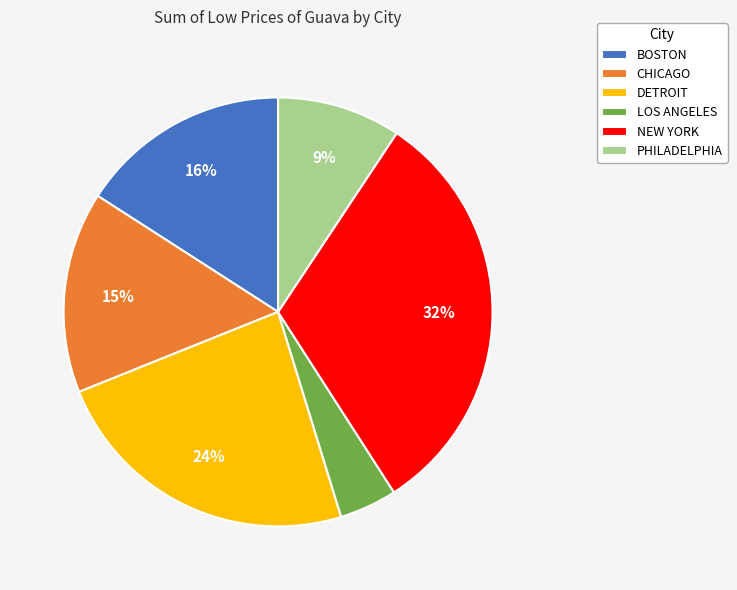

Is it true that CHICAGO is 9% of the pie?

False